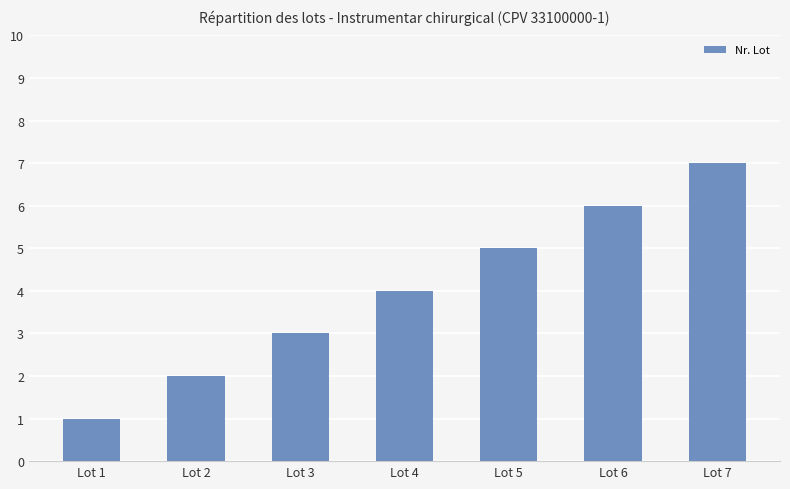

What is the maximum value shown in the chart?

7